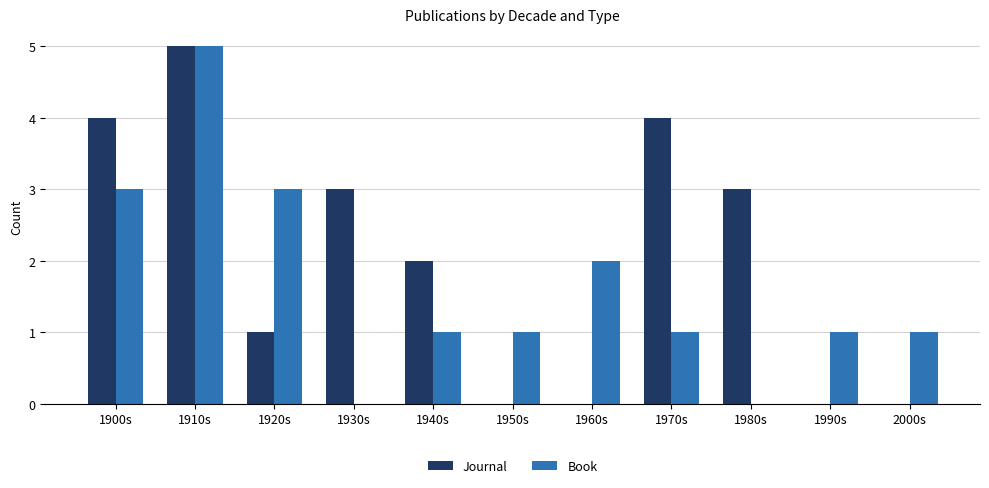

Between 1900s and 1950s, which series saw the biggest shift?

Journal